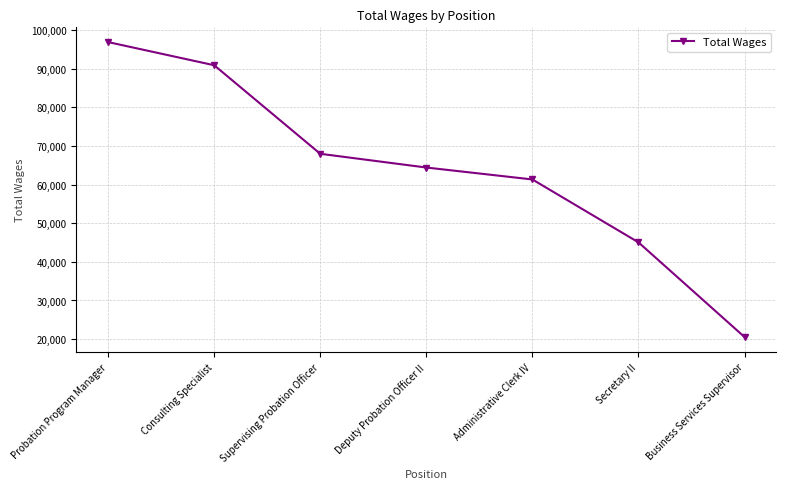

What is the label of the 1st point from the left?

Probation Program Manager